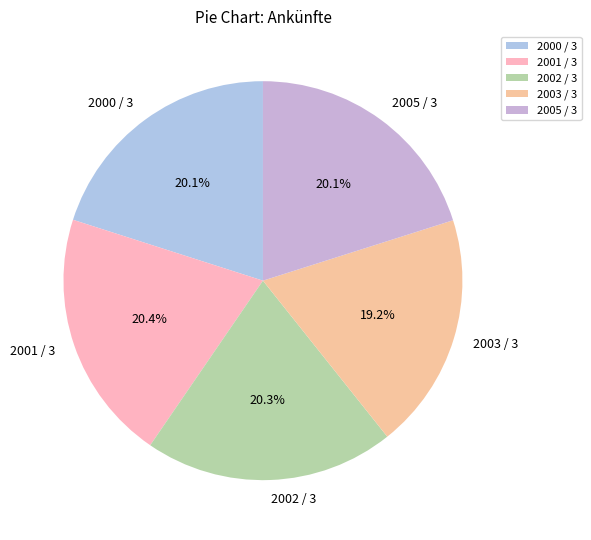

Which has a higher value, 2003 / 3 or 2002 / 3?

2002 / 3